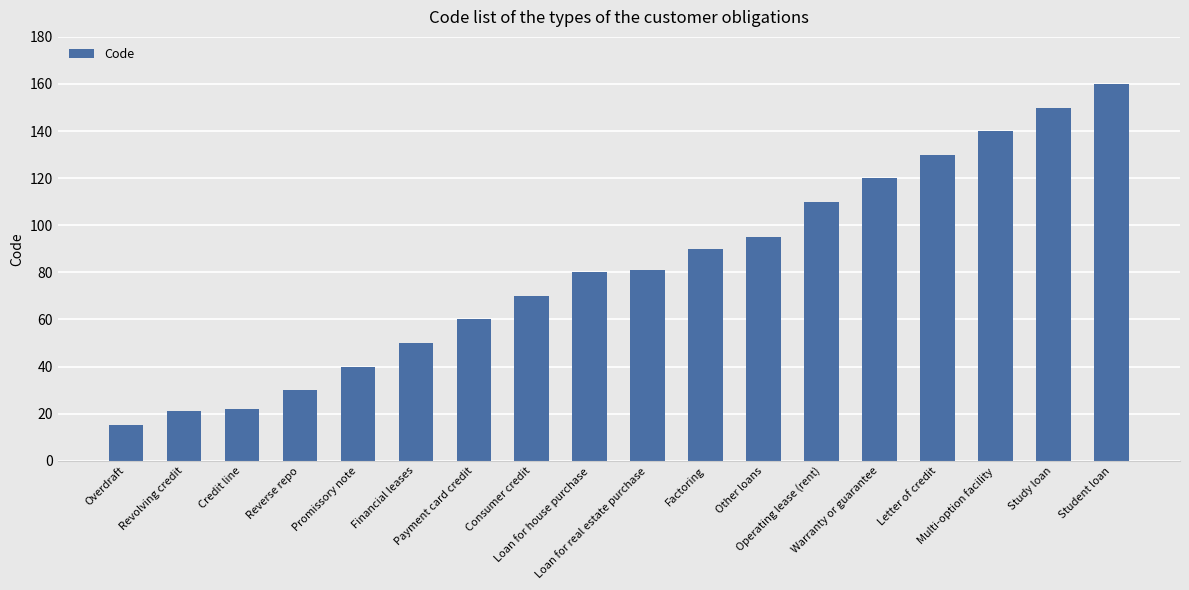

Which category has the highest value across all series?

Student loan